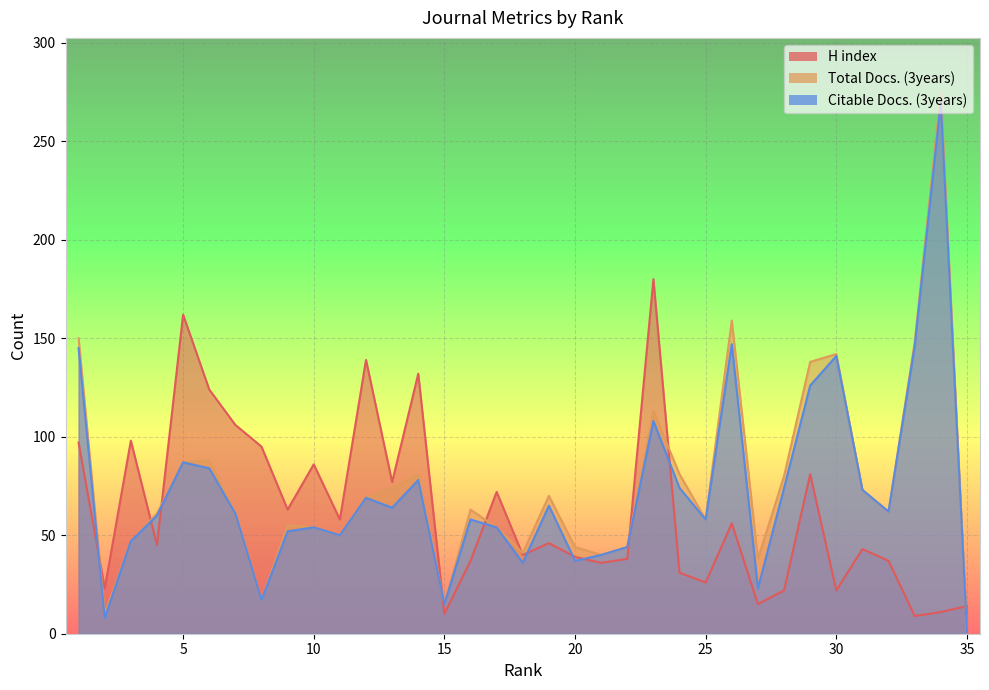

What is the value of the H index point at the 28th from the left?

22